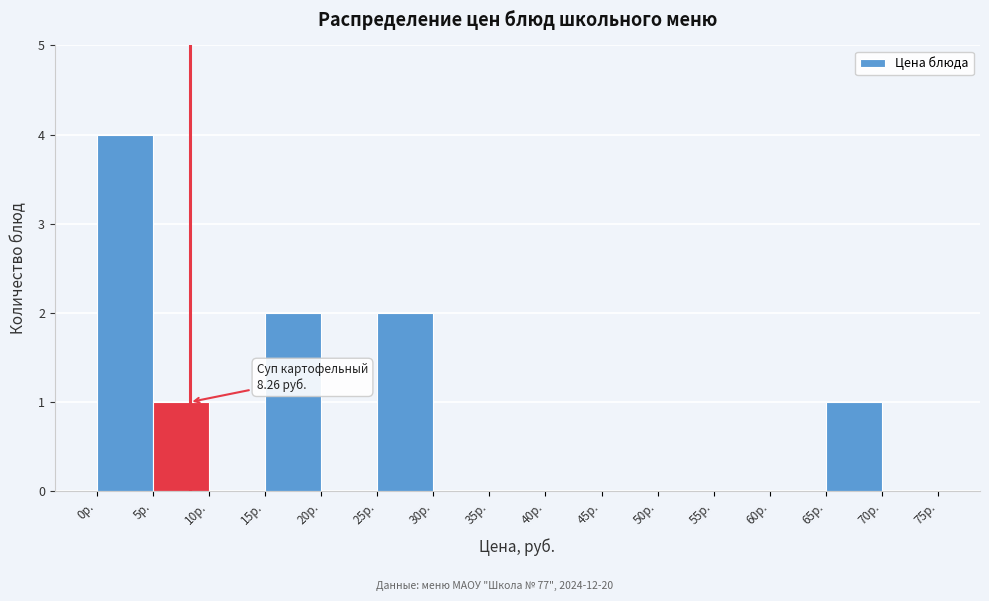

Which range on the x-axis has the tallest bar?

0 to 5